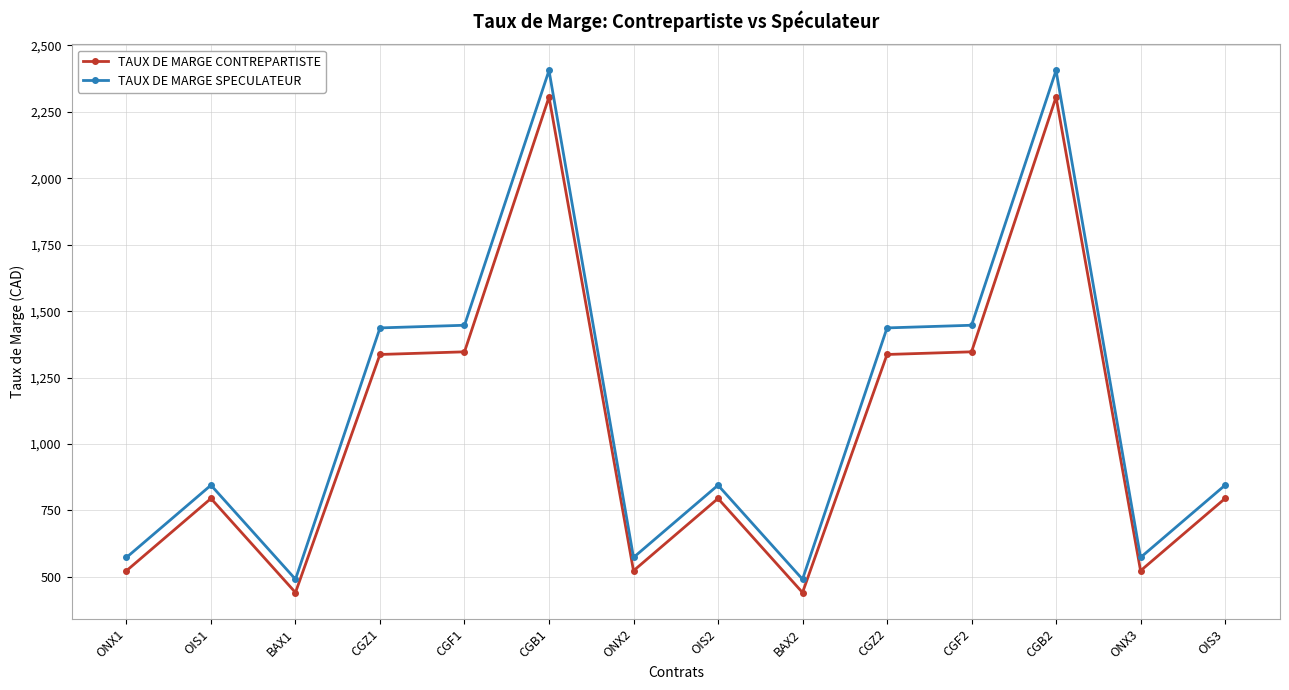

What is the difference between the TAUX DE MARGE SPECULATEUR values at ONX1 and OIS2?

272